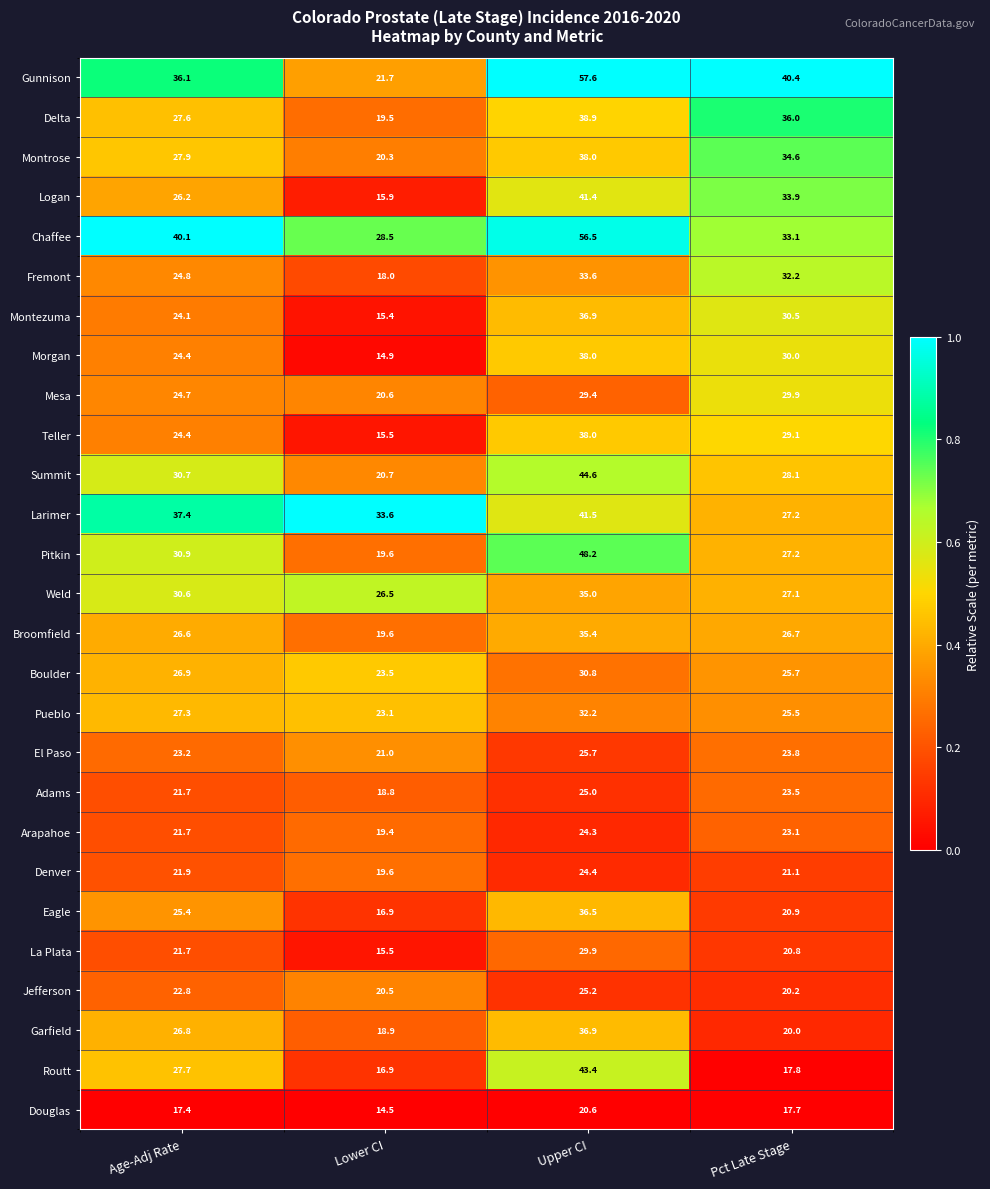

The Logan series shows 15.9 at Lower CI. True or false?

True